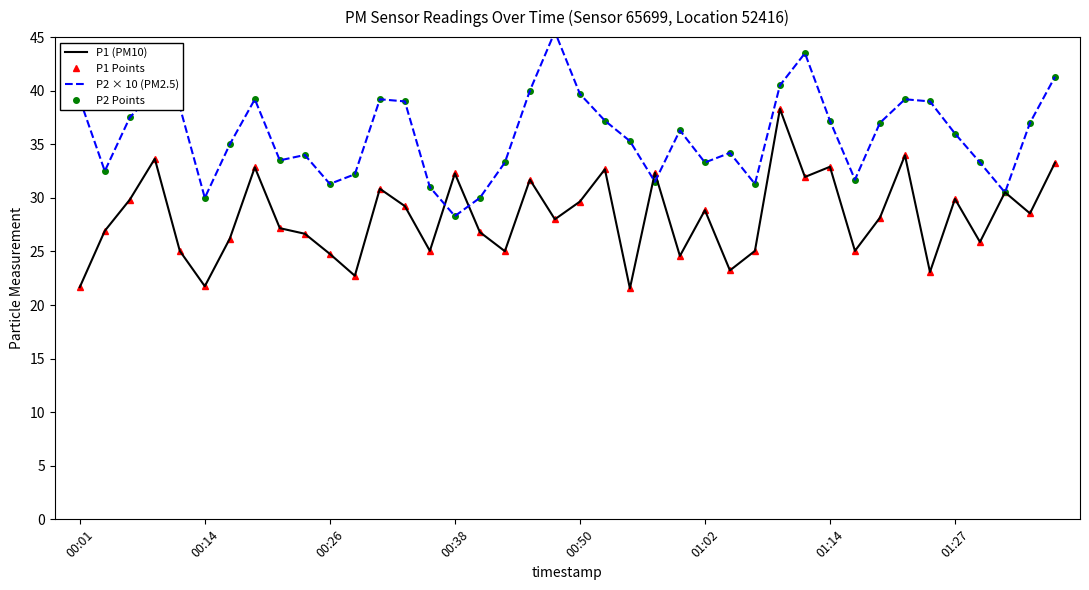

What is the approximate value of P2 Points at 17?

33.3